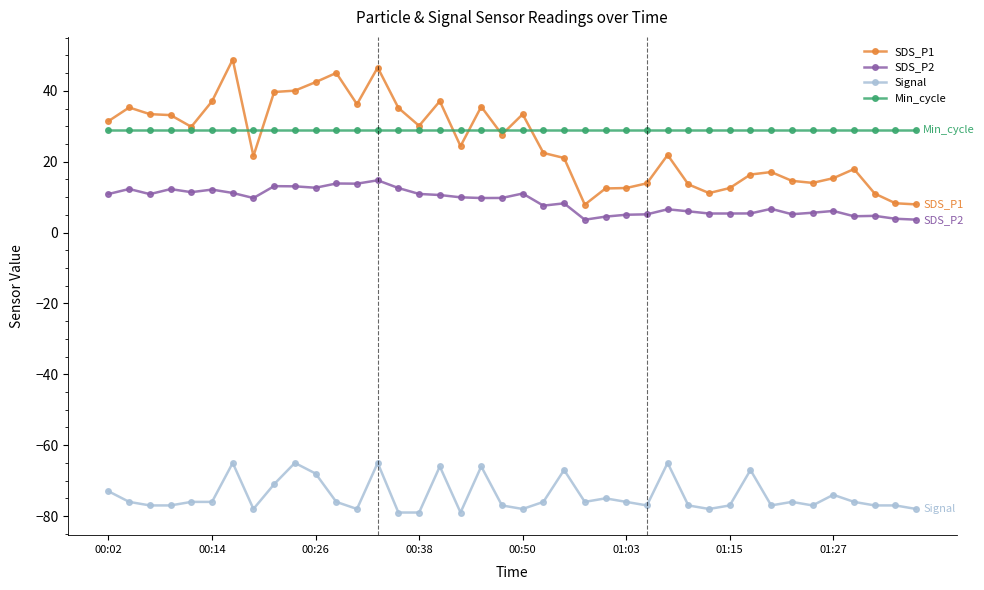

Which series has the widest spread of values?

SDS_P1